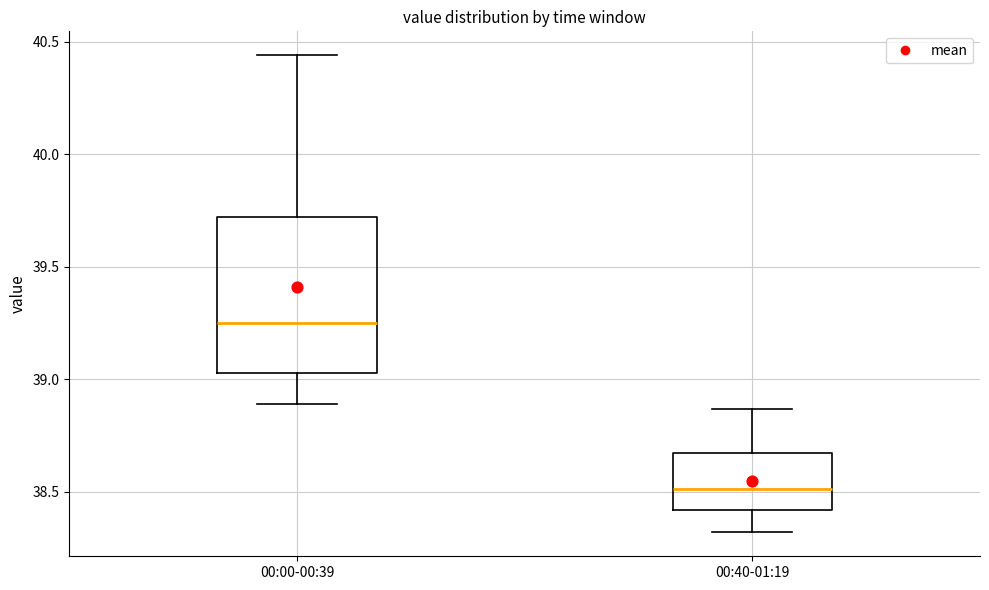

Comparing the boxes themselves (not the whiskers), which one is the tallest?

00:00-00:39